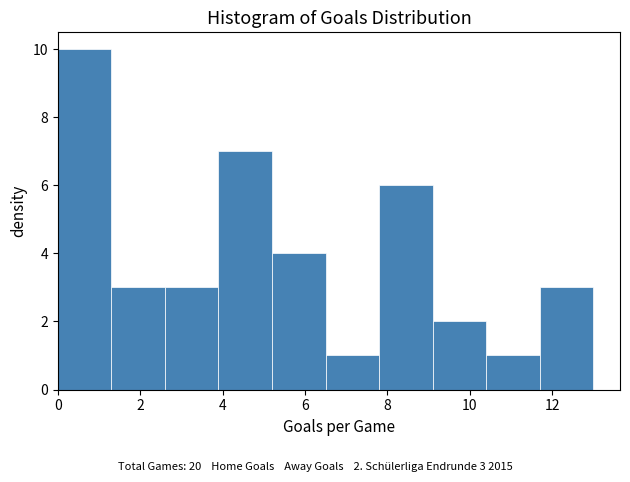

Which range on the x-axis has the tallest bar?

0.0 to 1.3